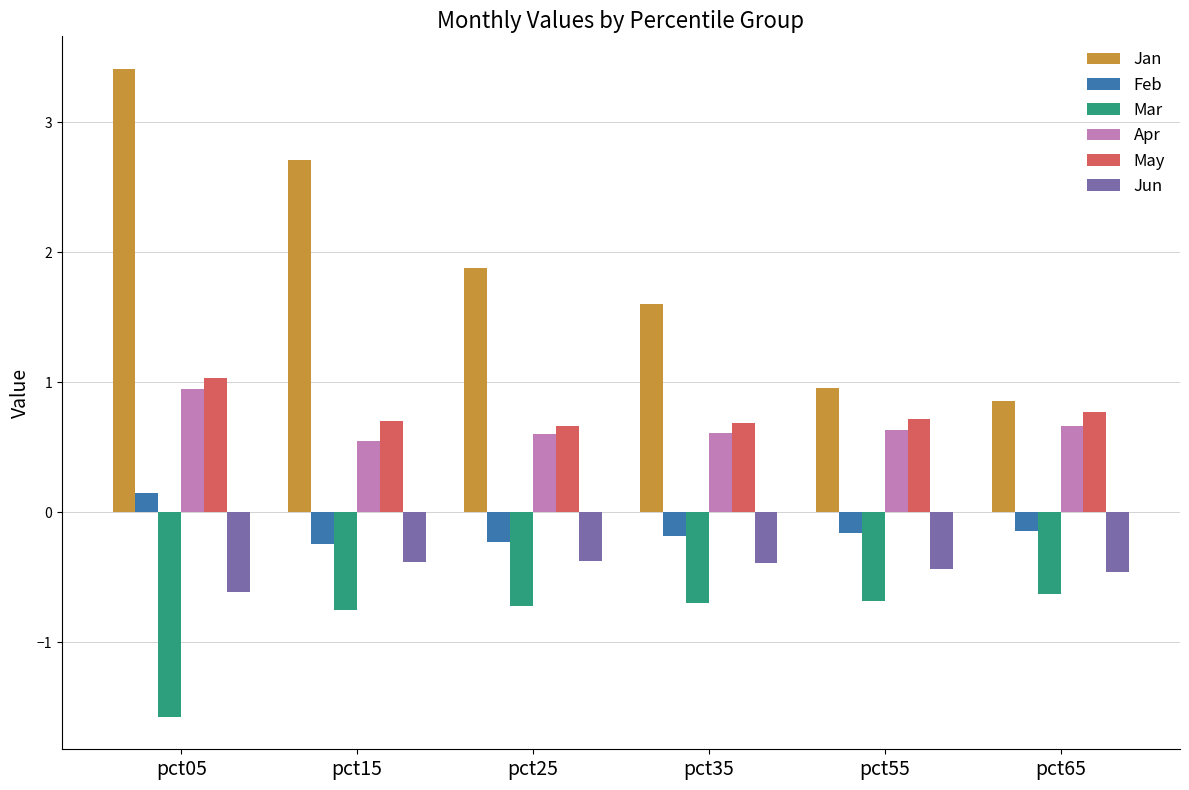

Which series has the largest range (max minus min)?

Jan